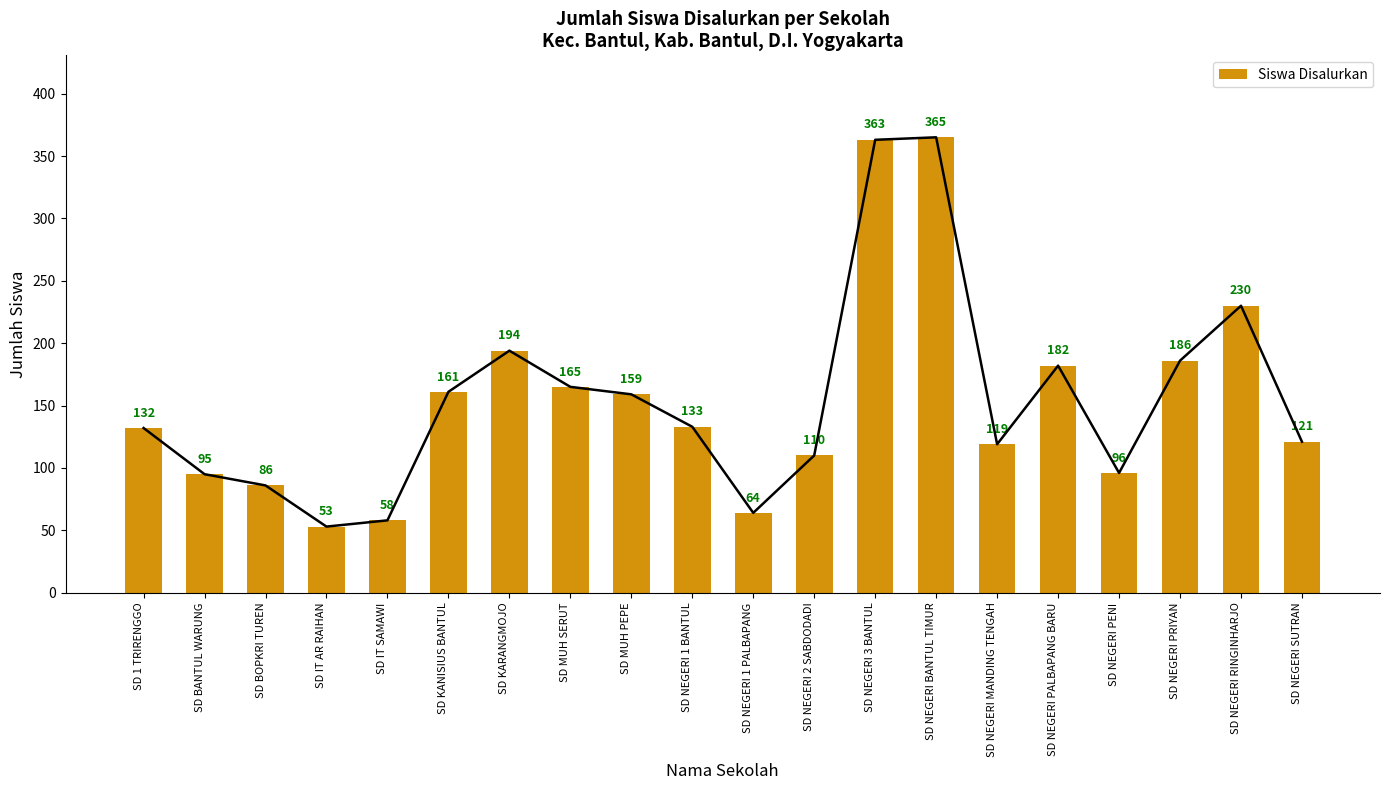

At which category does the chart reach its minimum across all series?

SD IT AR RAIHAN